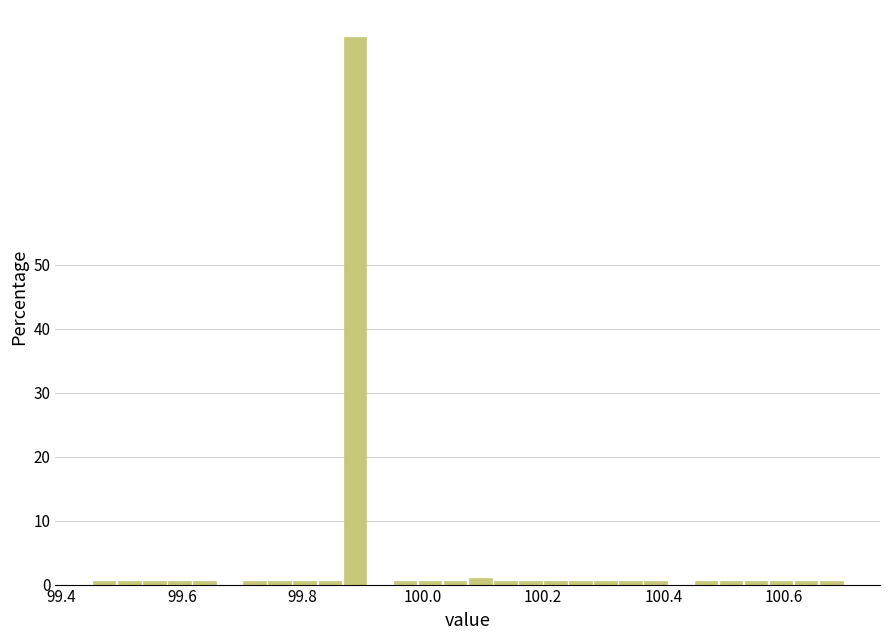

Around what value on the x-axis is the tallest bar? Give the approximate position of its centre, as read against the axis.

99.88